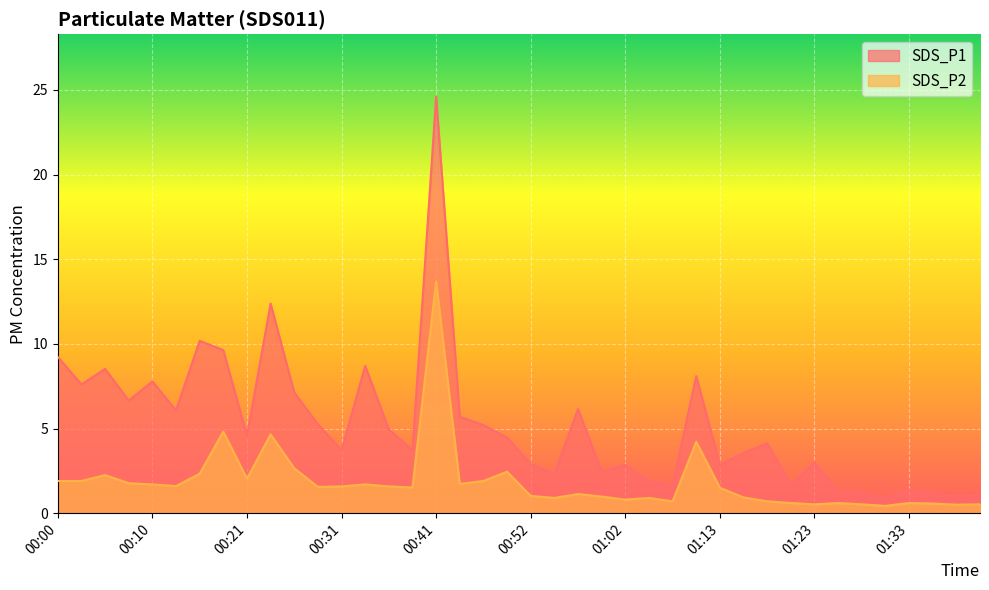

Is it true that SDS_P1 equals 0.9 at 01:33?

False